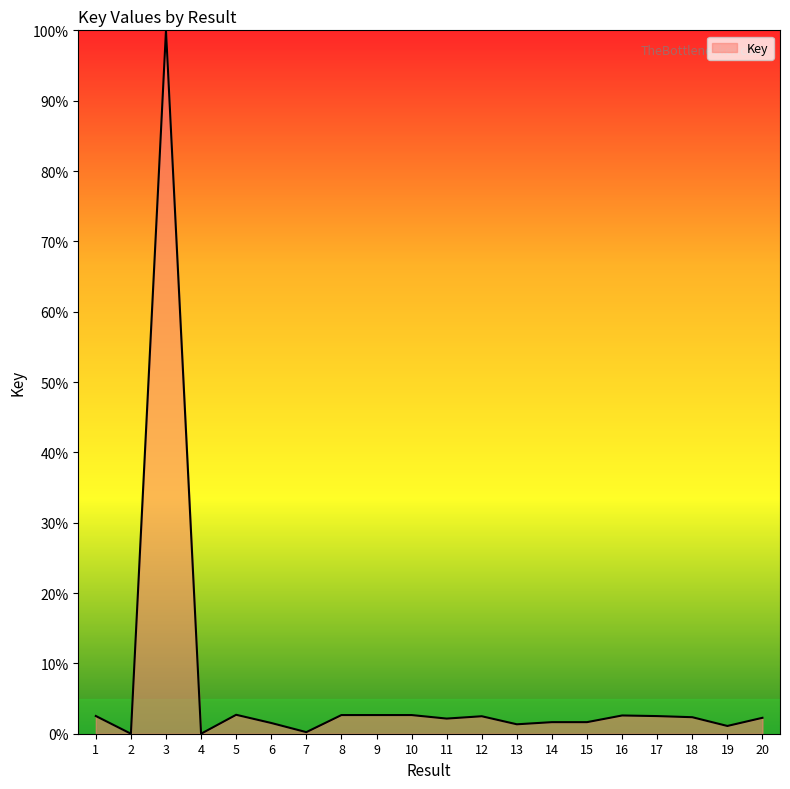

What is the approximate value at 13?

1.3